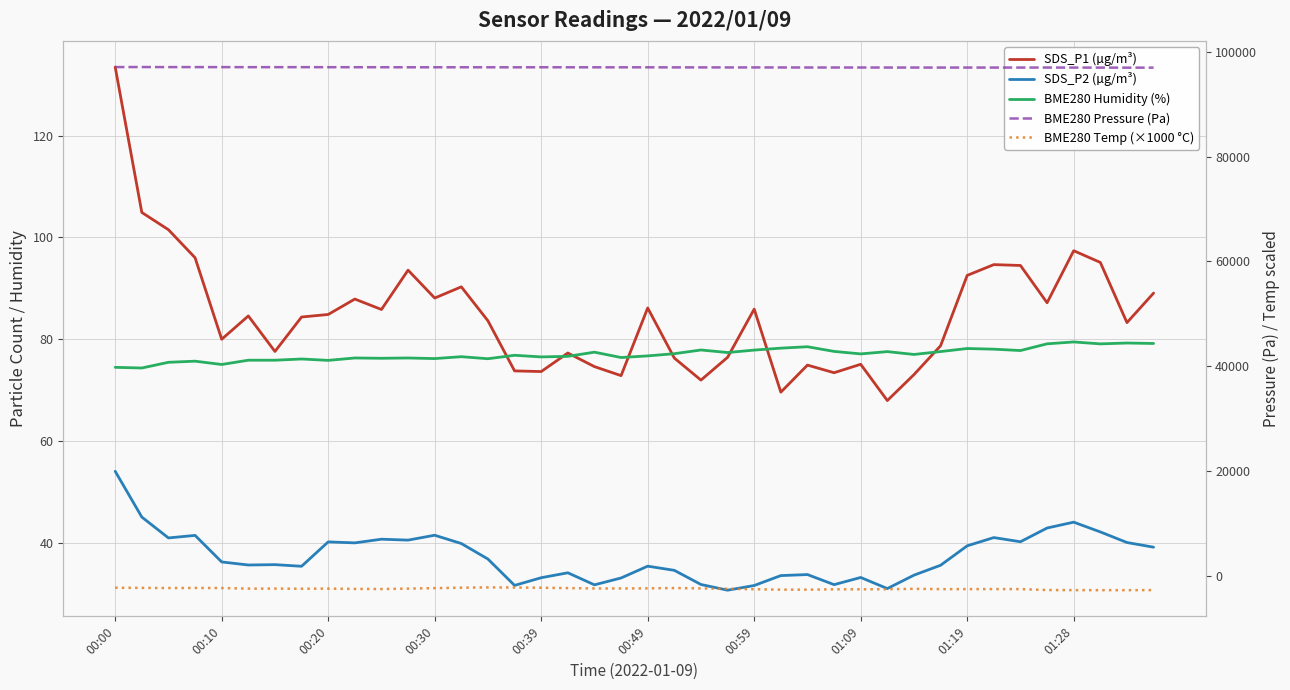

Which series has the widest spread of values?

BME280 Temp (×1000 °C)